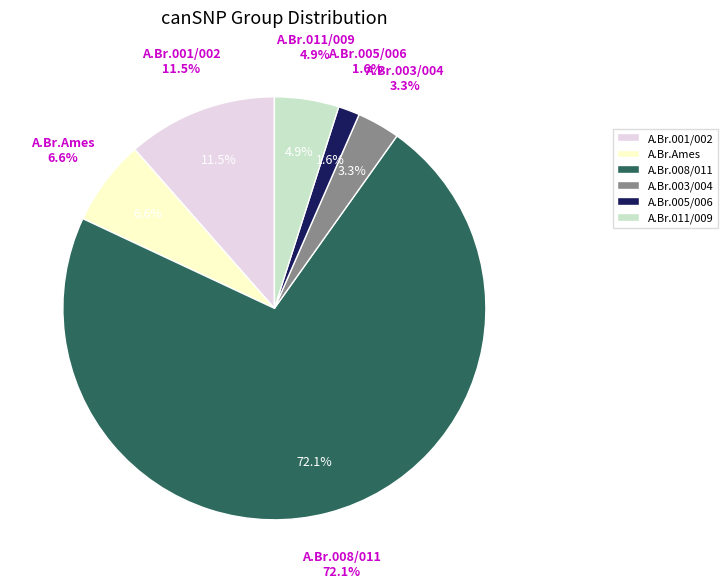

Which category has the smallest portion of the pie?

A.Br.005/006